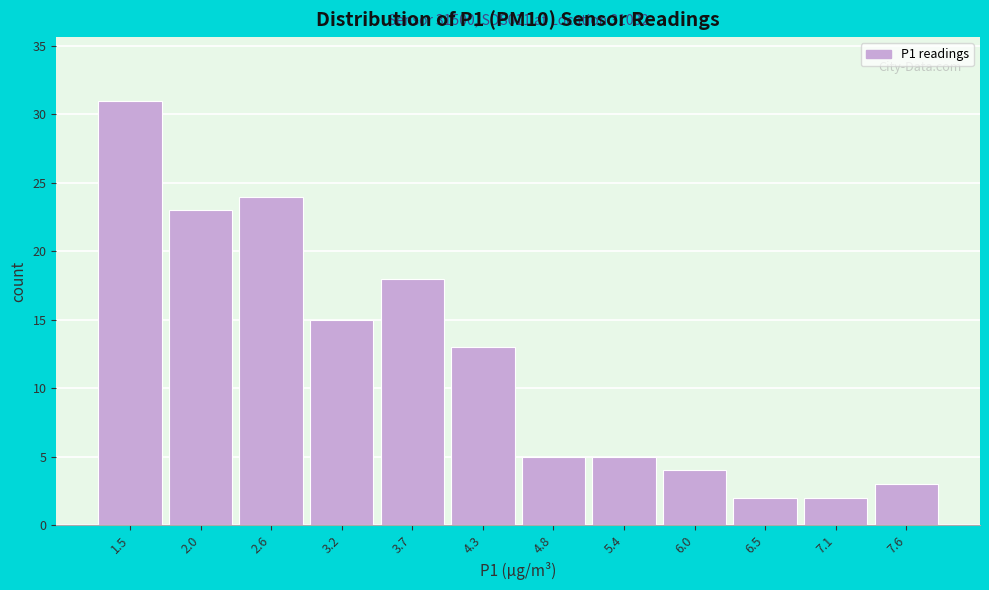

Reading right to left, list all the values displayed in this chart.

7.6=3	7.1=2	6.5=2	6.0=4	5.4=5	4.8=5	4.3=13	3.7=18	3.2=15	2.6=24	2.0=23	1.5=31